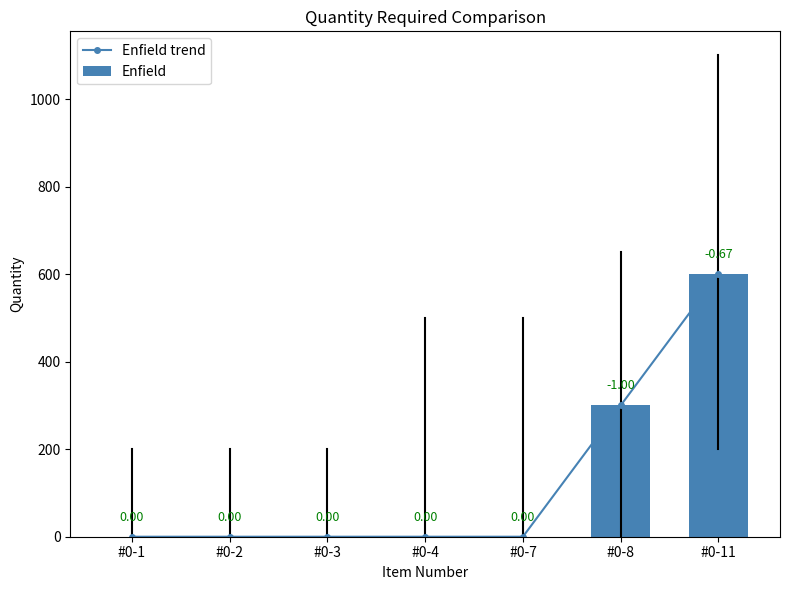

What is the maximum value shown in the chart?

600